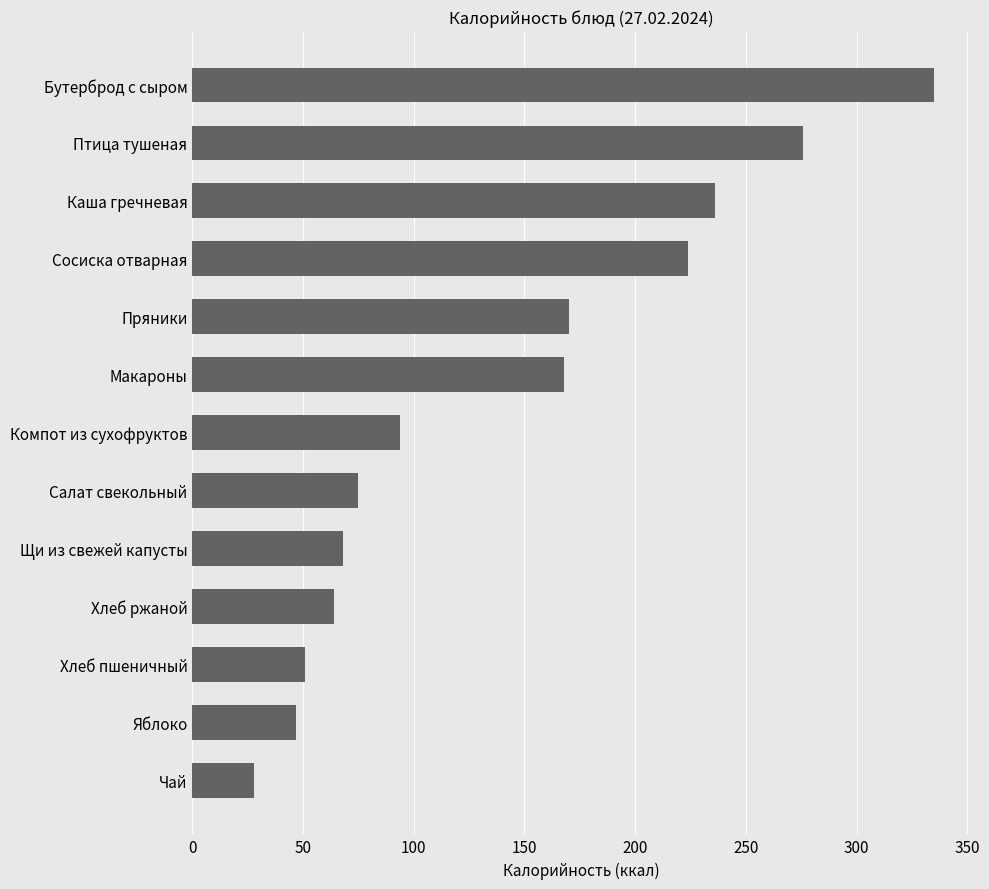

Which has a higher value, Макароны or Хлеб пшеничный?

Макароны